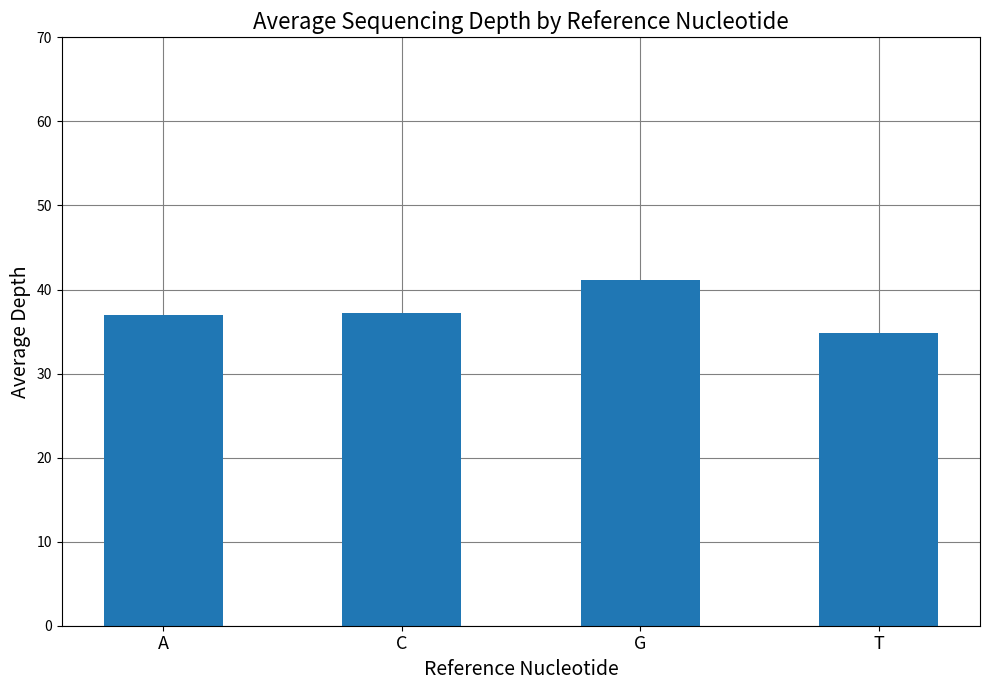

Which has a higher value, G or T?

G